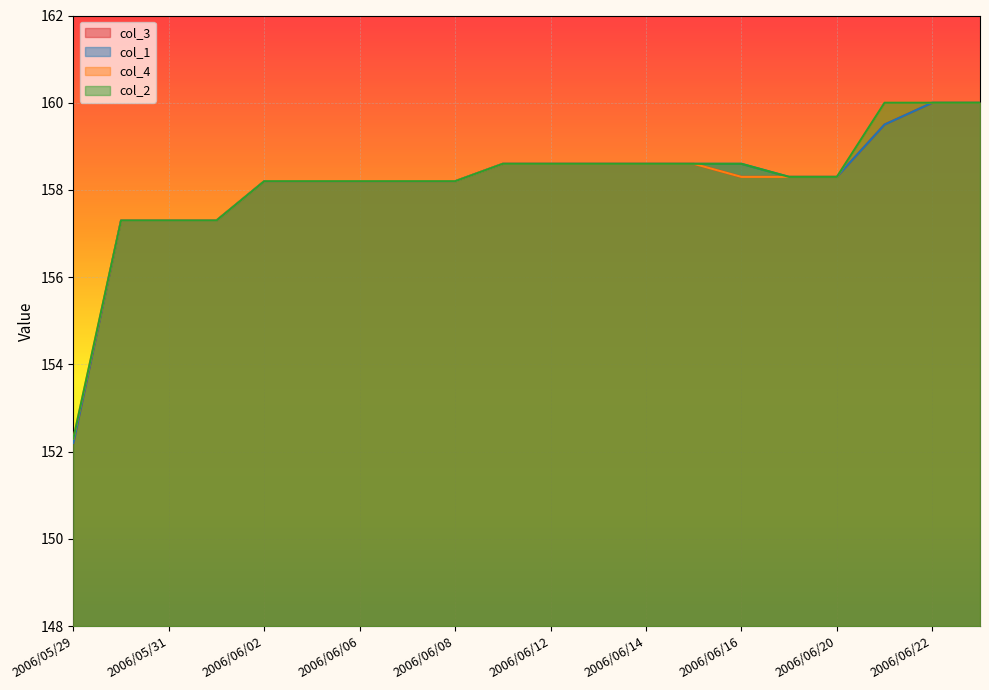

What is the difference between the second highest and second lowest values in the col_1 series?

2.7